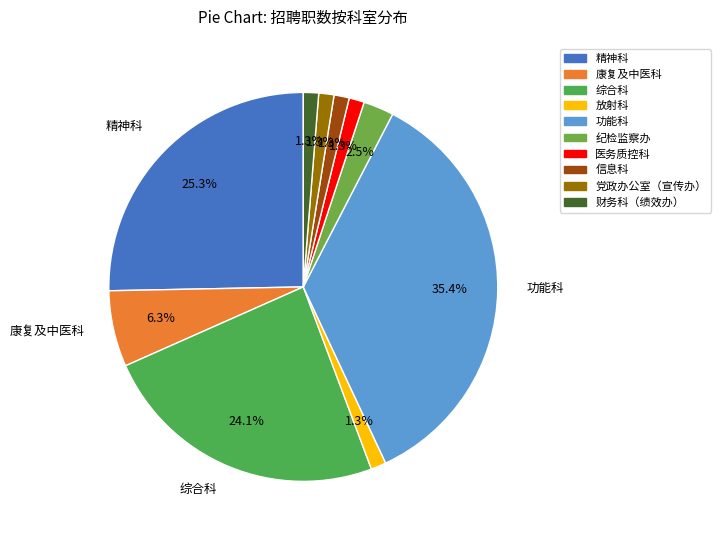

To the nearest percent, what portion does 信息科 represent?

1%